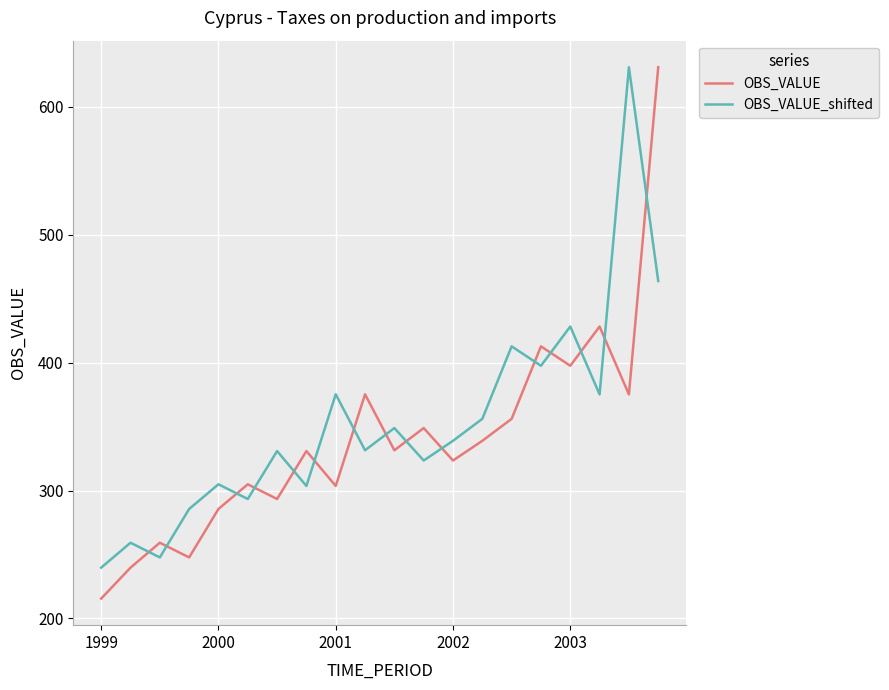

How many times do OBS_VALUE_shifted and OBS_VALUE cross each other?

15